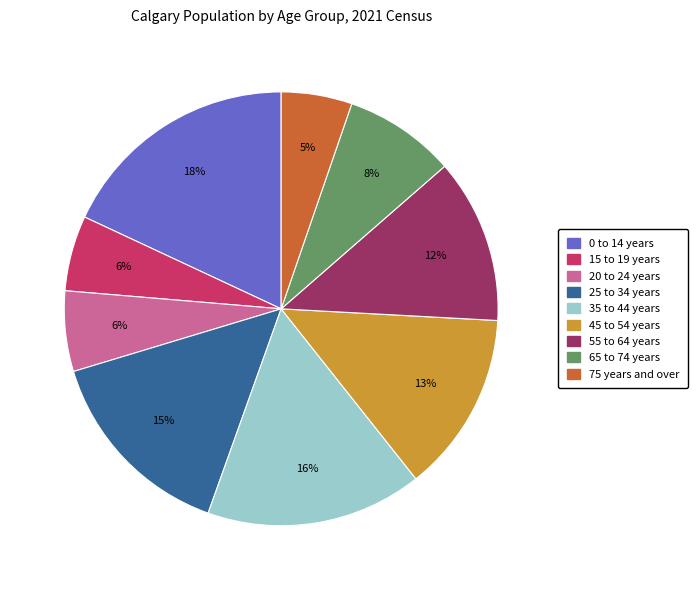

What percentage is the 45 to 54 years slice, to the nearest percent?

13%